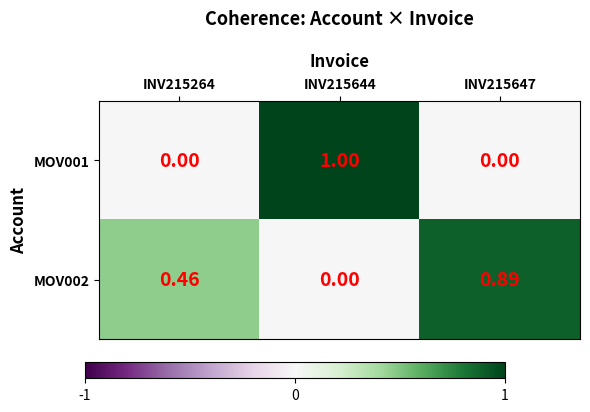

Which series has the largest total across all categories?

MOV002